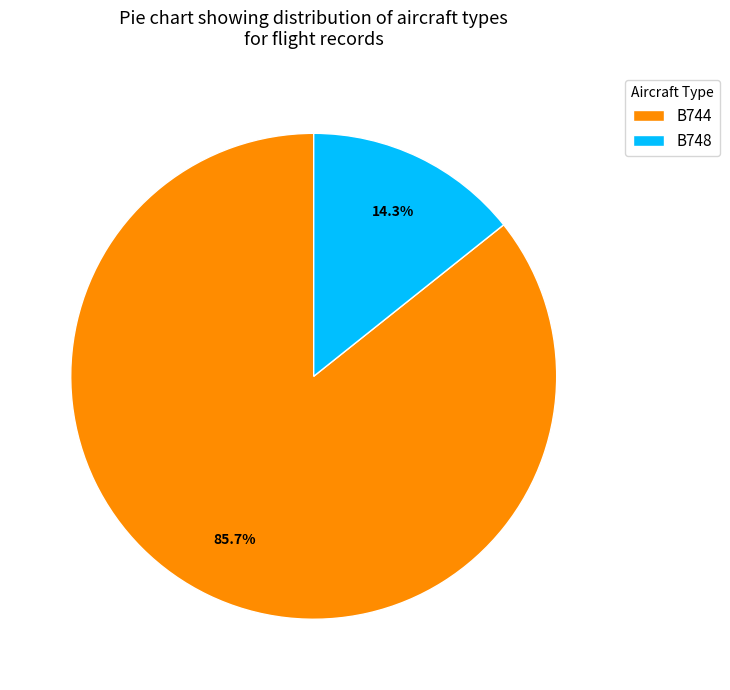

What percentage do B744 and B748 together represent?

100.0%